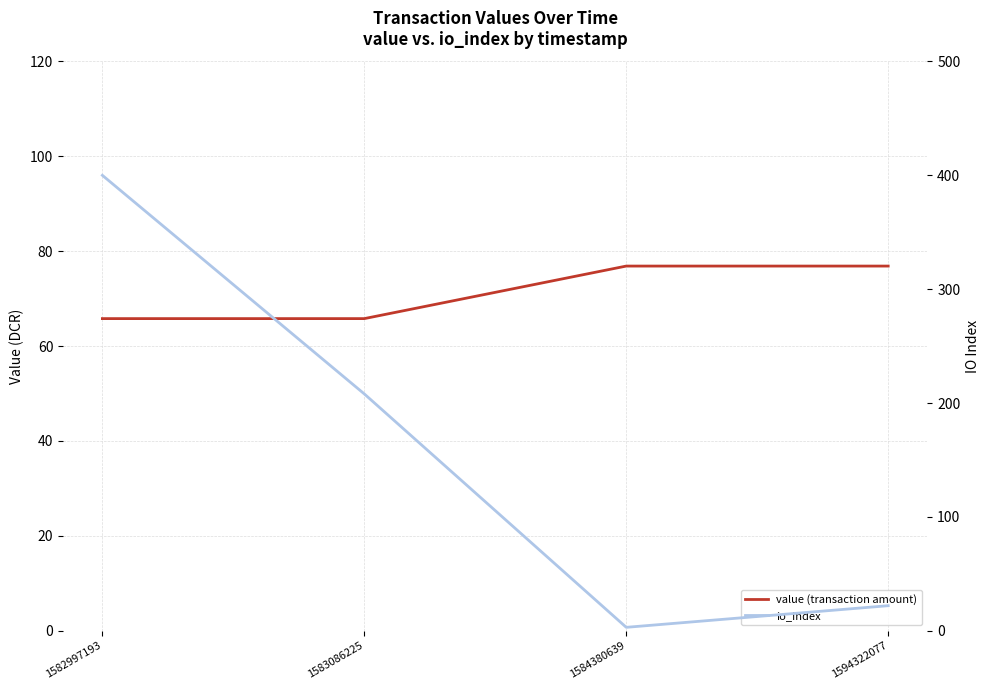

What is the difference between the value (transaction amount) values at 1594322077 and 1582997193?

11.1